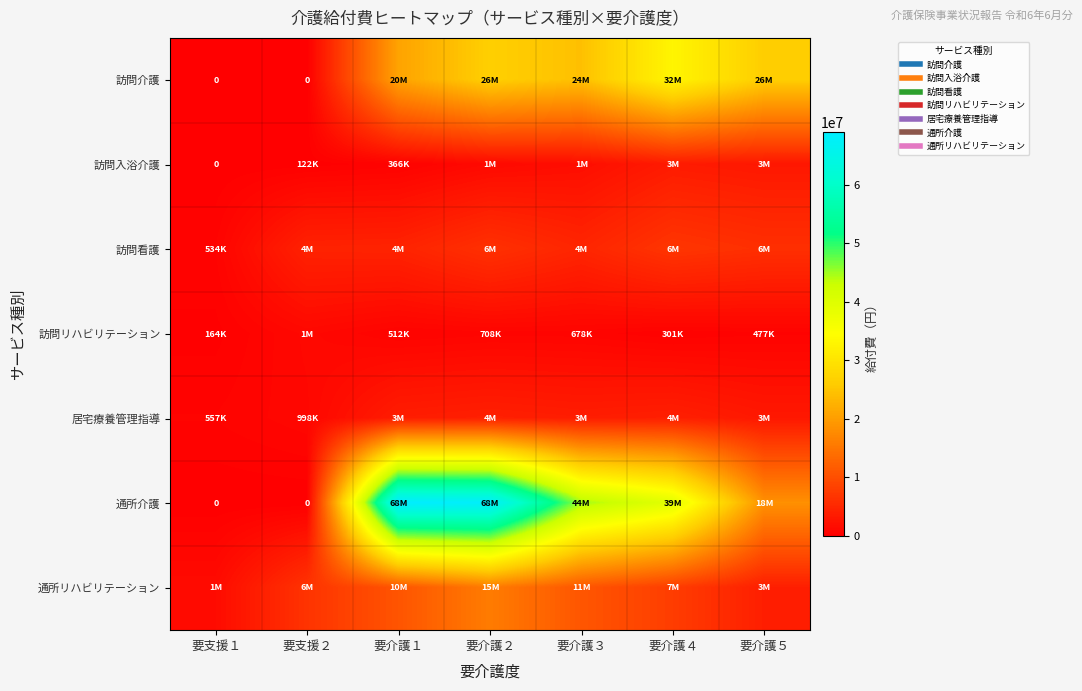

What is the sum of the 訪問入浴介護 values at 要介護２ and 要支援１?

1333872